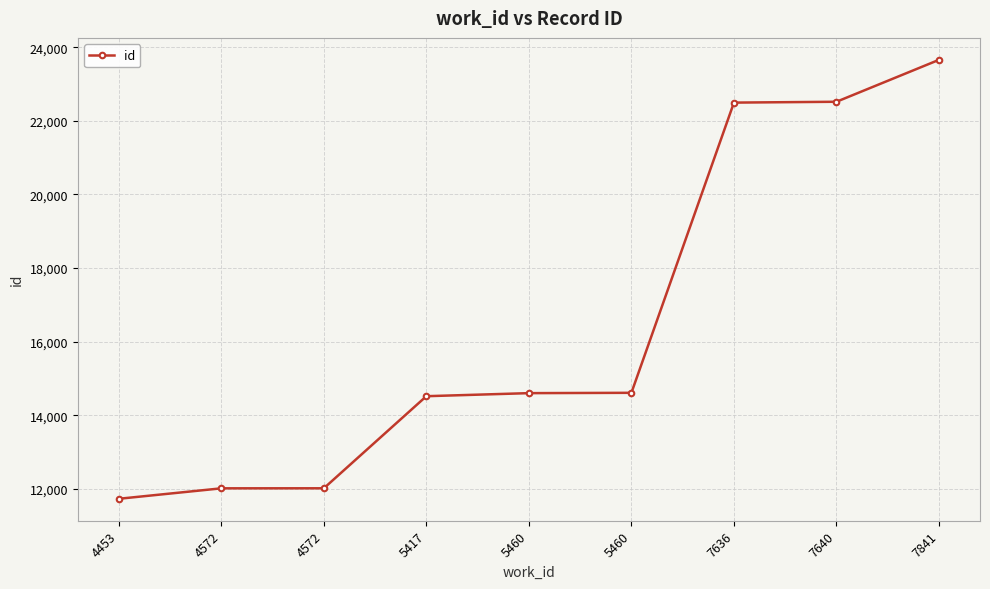

What is the difference between the maximum and minimum values?

11925